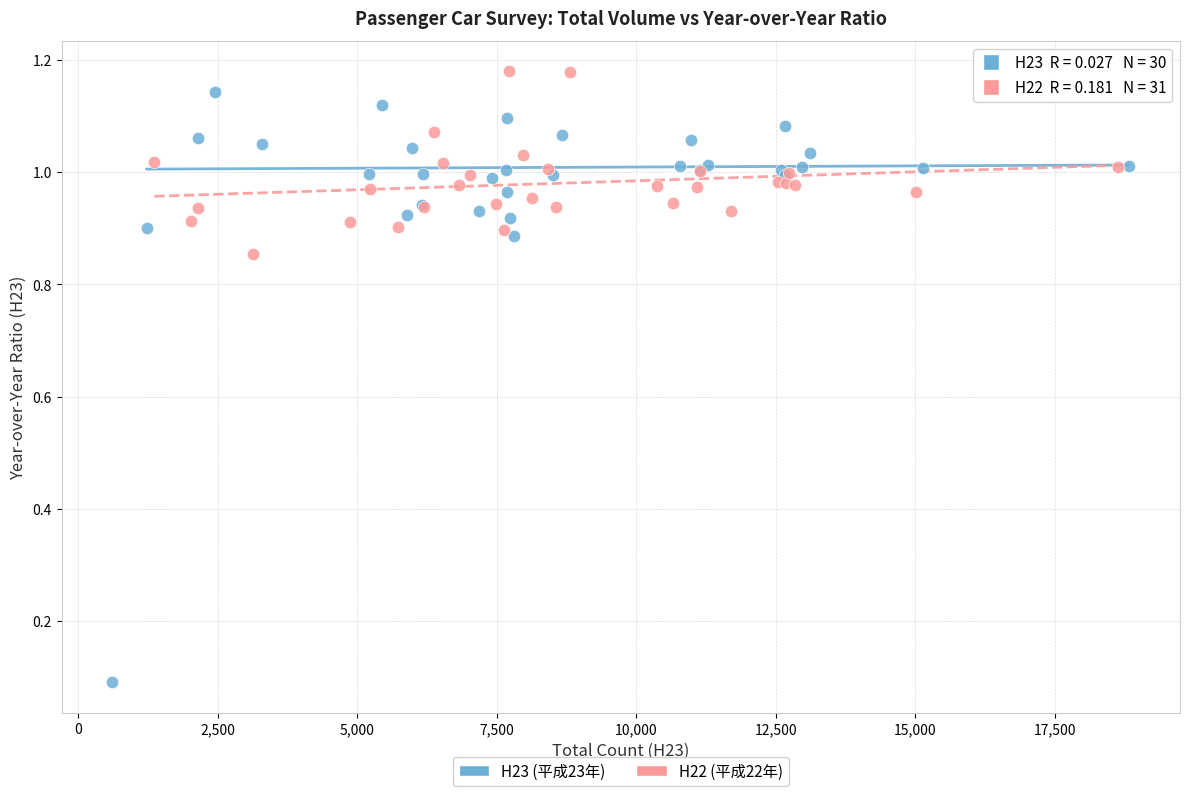

Which series has the widest spread of Y values?

H23 (平成23年)